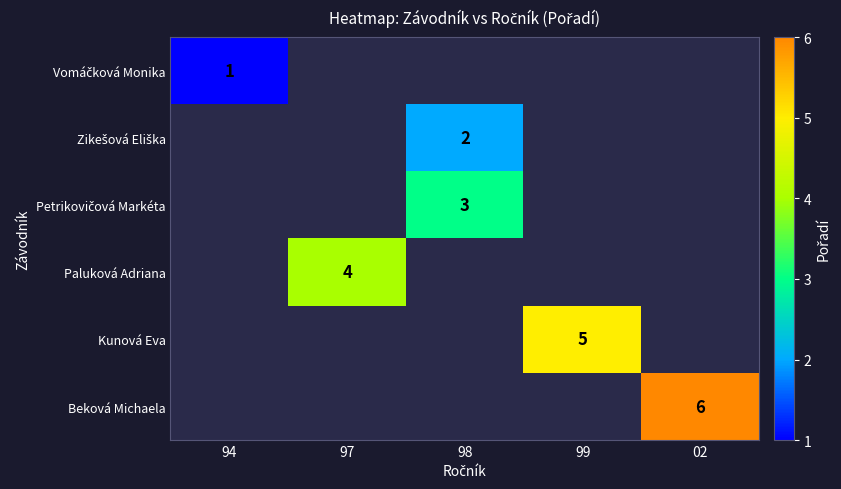

At which label does Vomáčková Monika reach its peak?

94